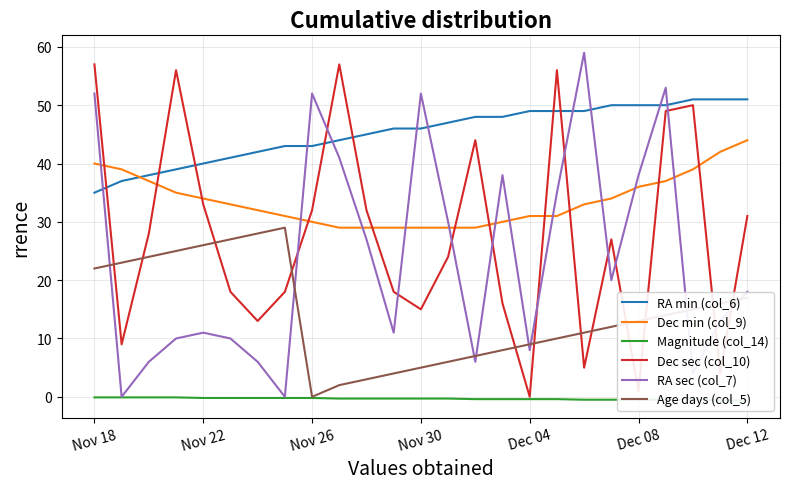

Which series has the largest range (max minus min)?

RA sec (col_7)